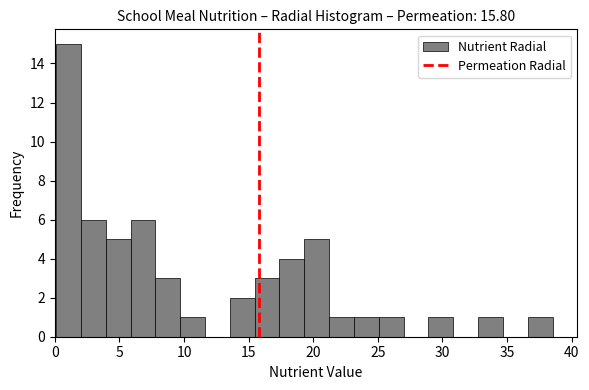

Read against the x-axis, roughly where is the centre of the tallest bar?

1.0